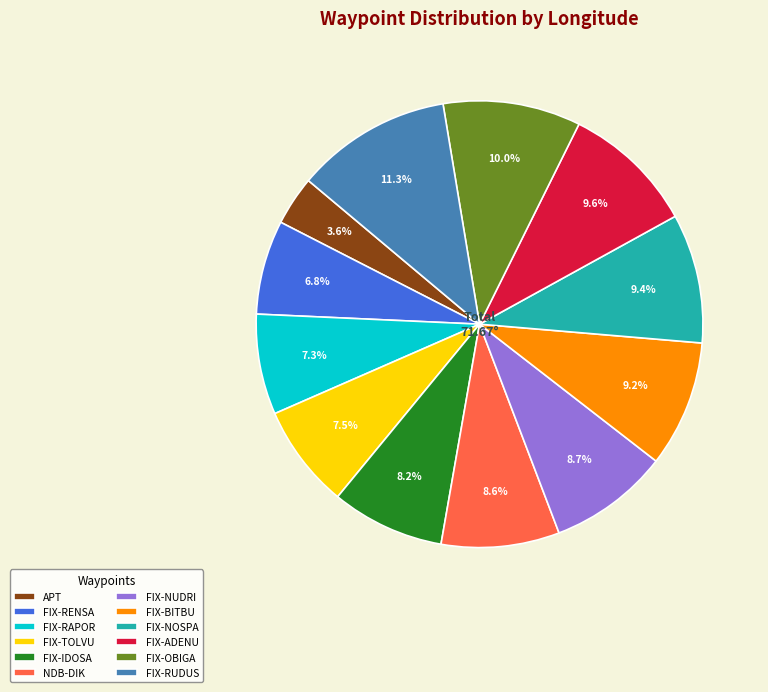

Is it true that FIX-ADENU is 10% of the pie?

True